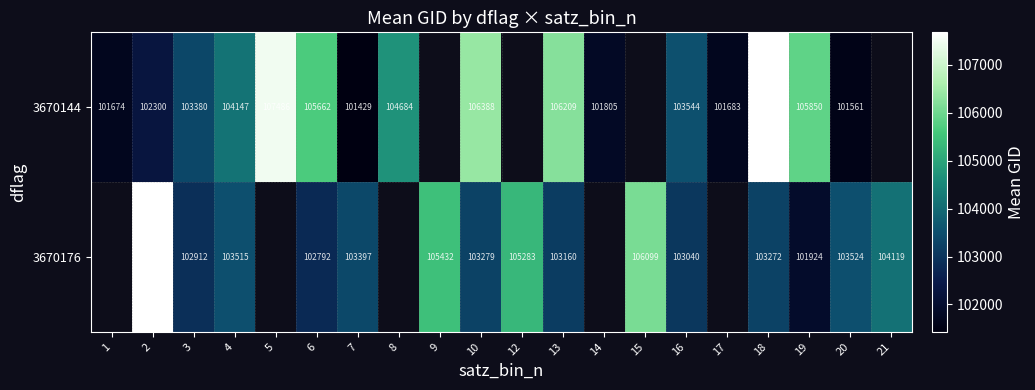

What is the difference between the 3670176 values at 3 and 9?

2520